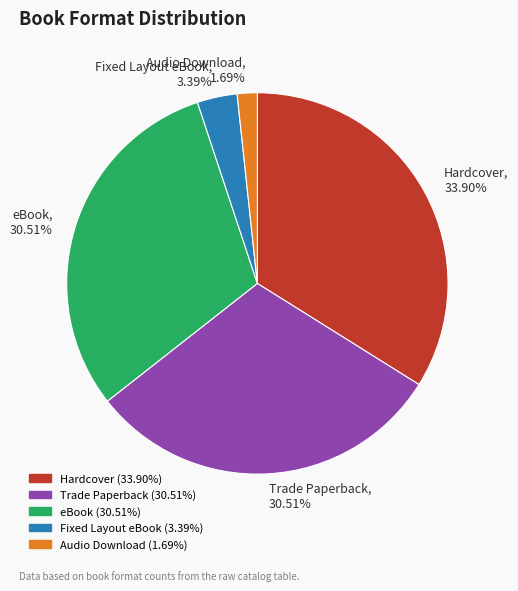

To the nearest percent, what is the average slice percentage?

20%